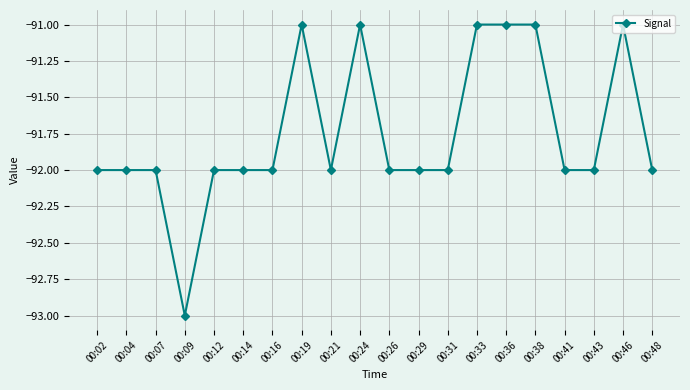

Where does the data first go above -92?

00:19